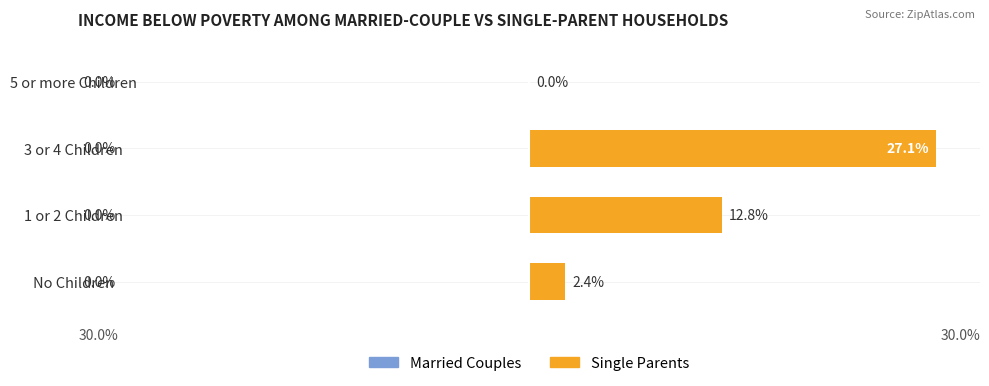

Are the bars horizontal?

Yes